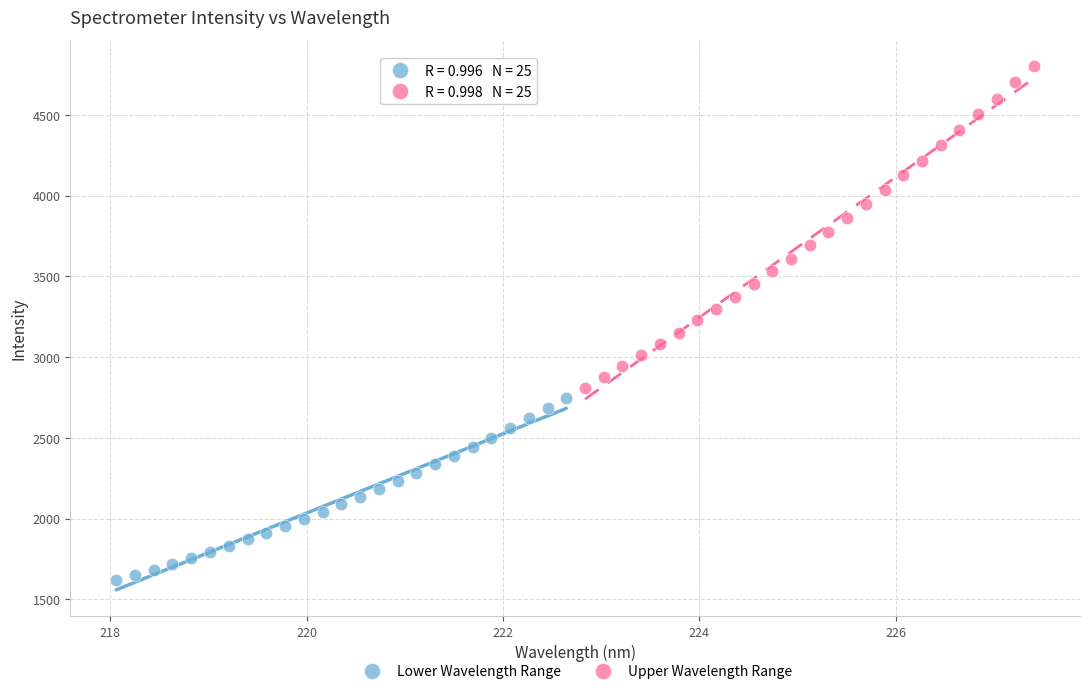

Which series reaches the minimum Y coordinate?

Lower Wavelength Range